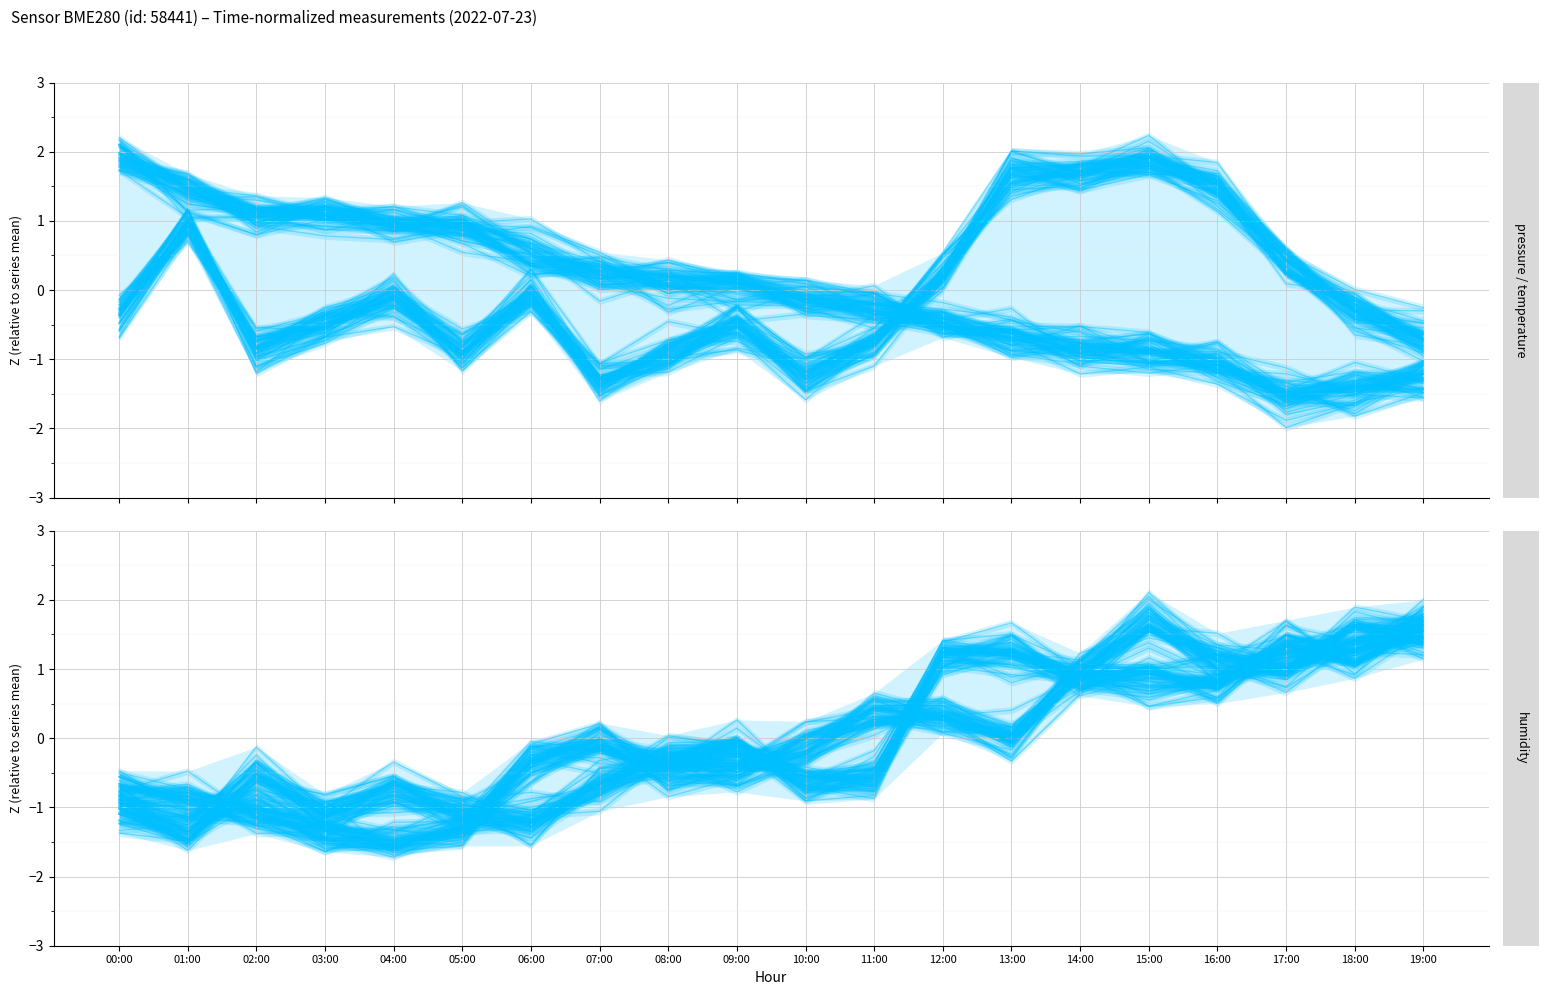

How many times do pressure / temperature and humidity cross each other?

7